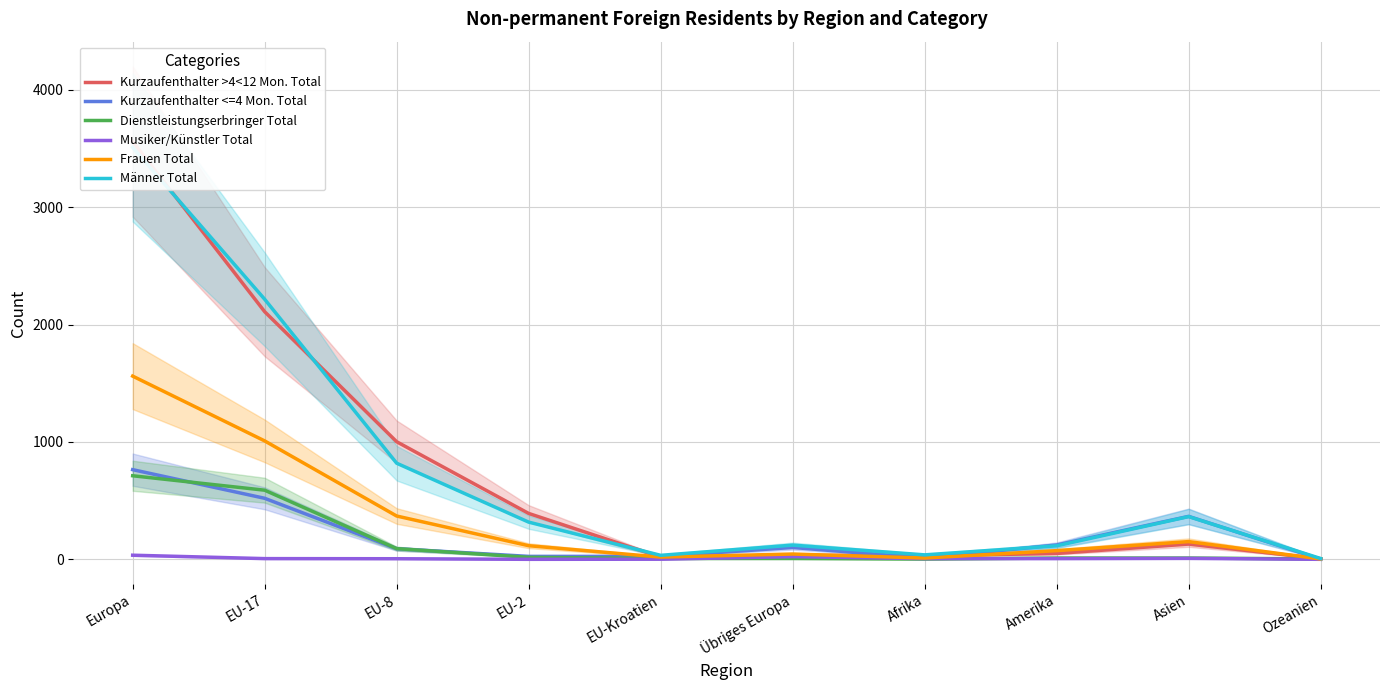

How many times do Musiker/Künstler Total and Dienstleistungserbringer Total cross each other?

2